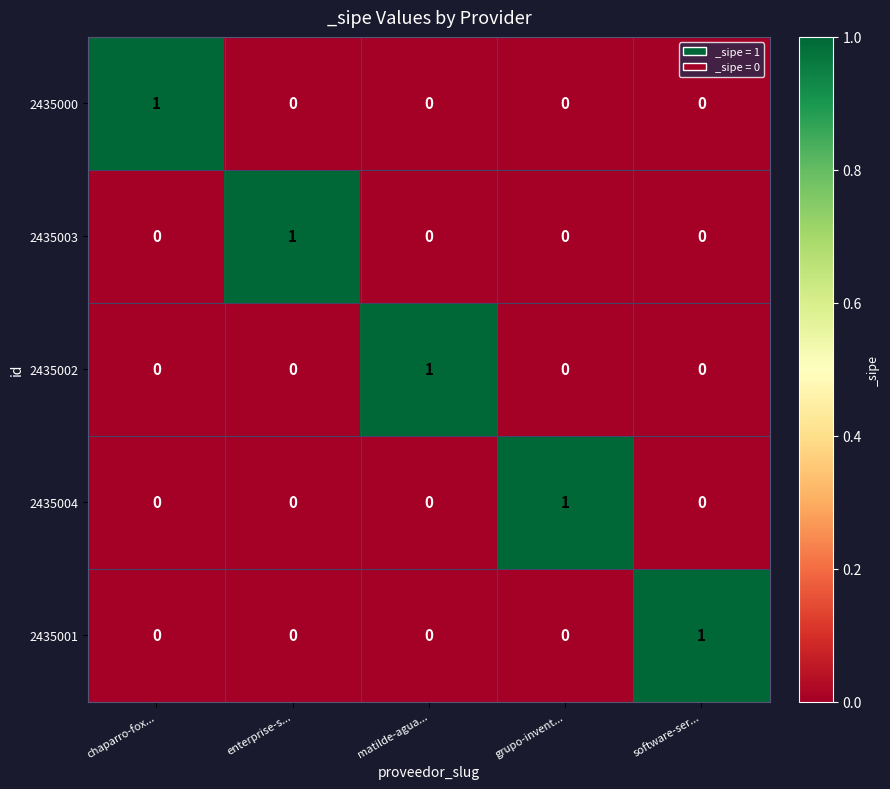

Is the value of 2435002 at matilde-agua... greater than the value of 2435003 at grupo-invent...?

Yes